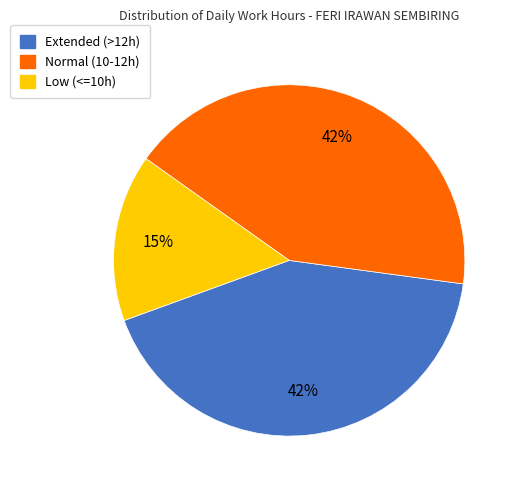

Is the sum of Normal (10-12h) and Low (<=10h) greater than half?

Yes